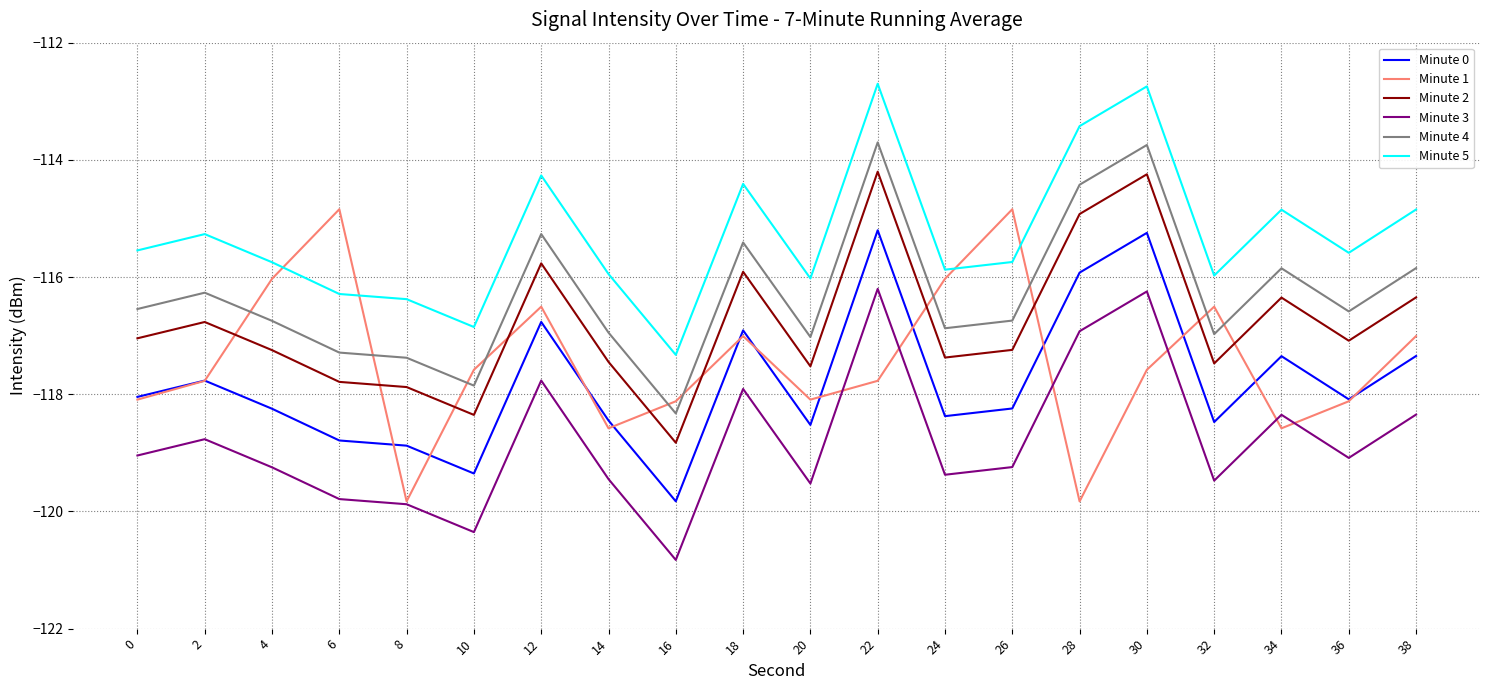

Which series has the widest spread of values?

Minute 1